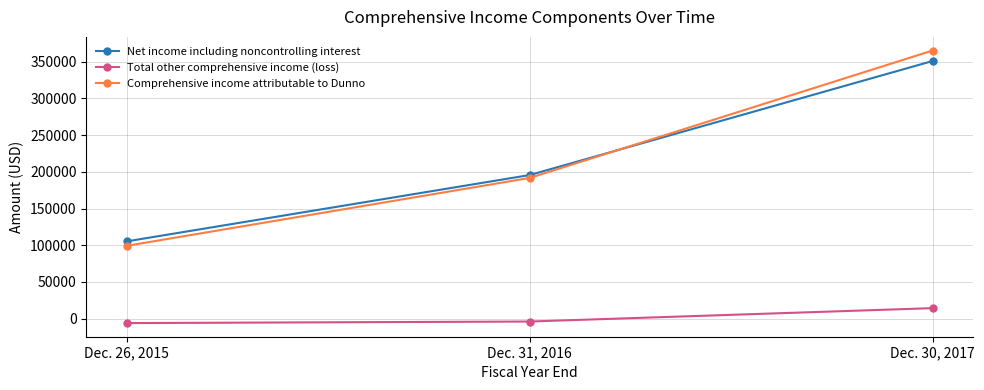

At how many categories does at least one series exceed 172901?

2